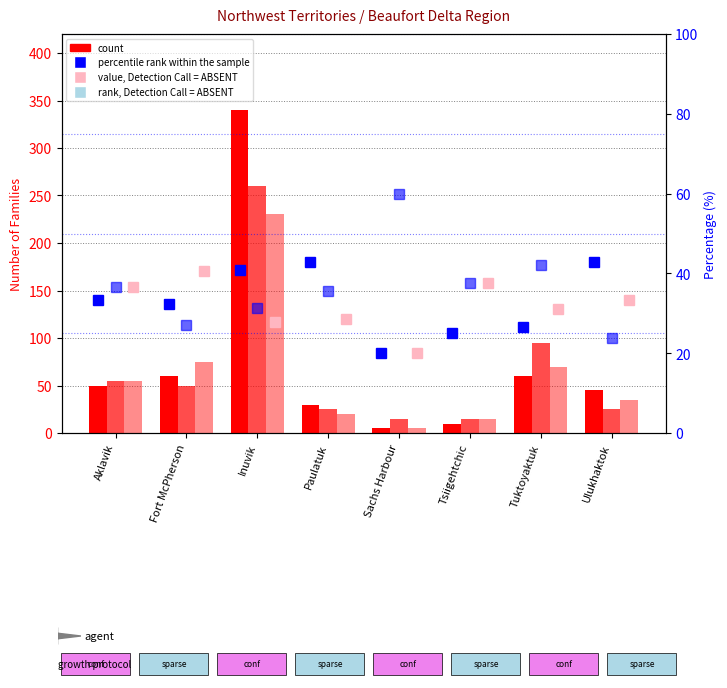

At which category does the chart reach its minimum across all series?

Sachs Harbour